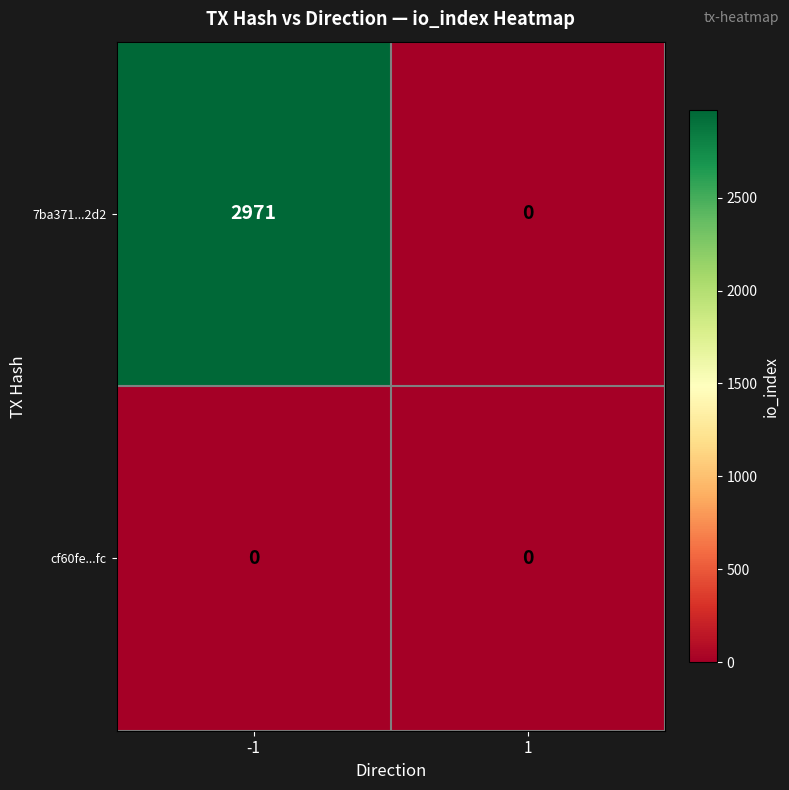

Reading left to right, transcribe all the data shown in this chart.

7ba371...2d2: 2971	0
cf60fe...fc: 0	0